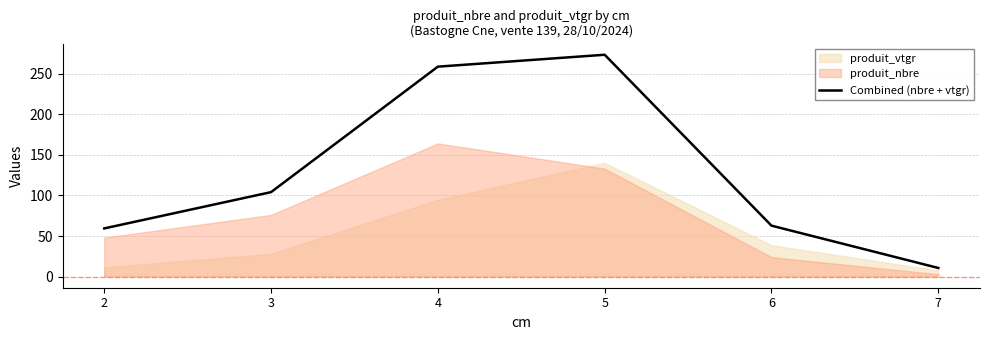

What is the smallest value displayed?

10.7